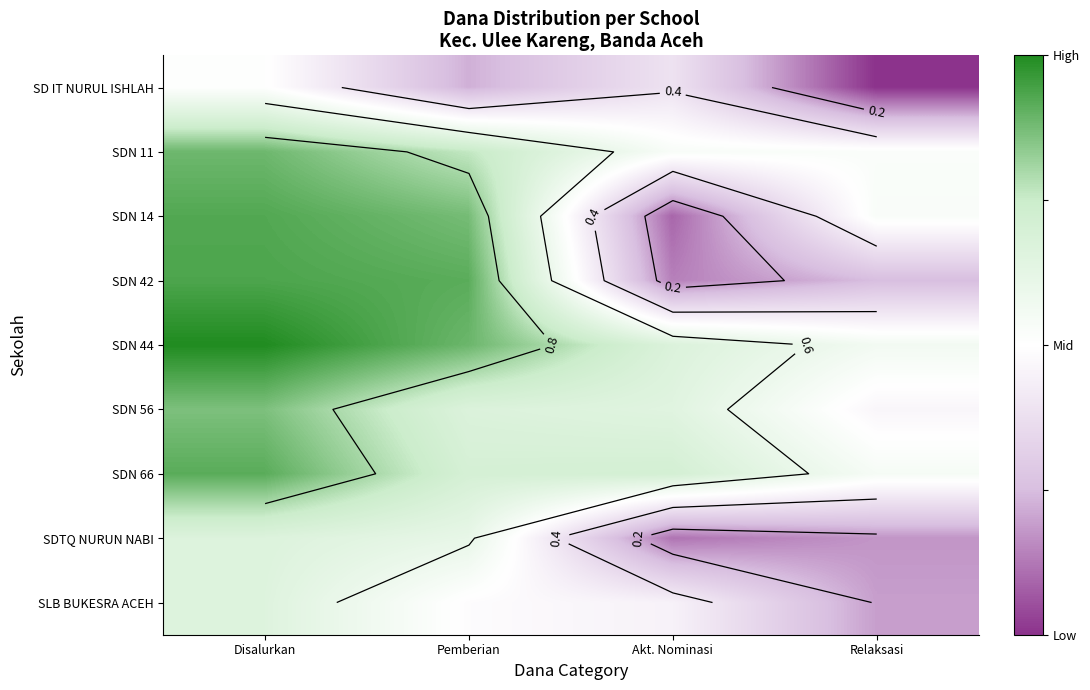

Between Disalurkan and Akt. Nominasi, which is larger?

Disalurkan